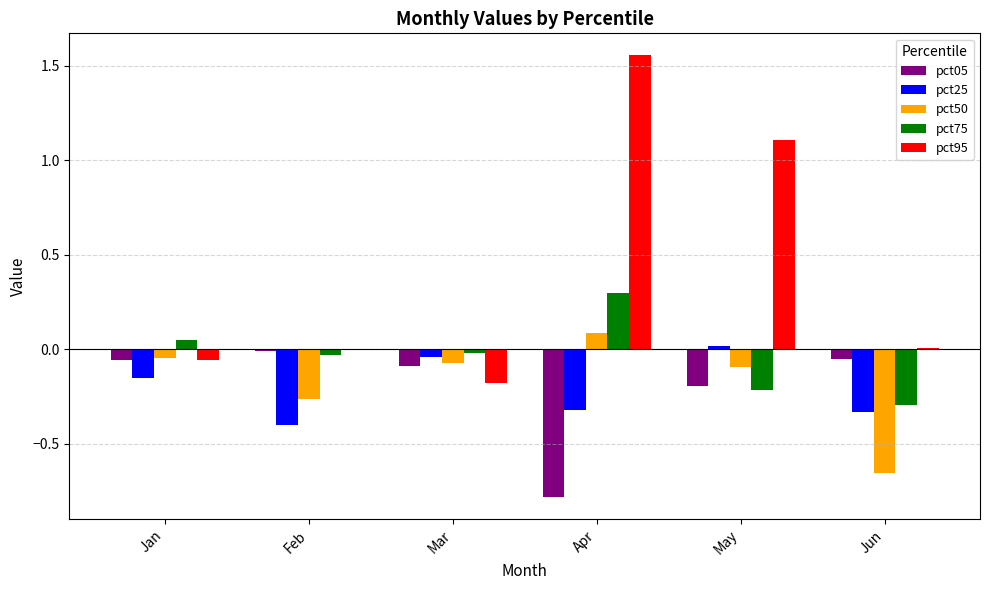

The value of pct05 at Apr is -0.3. True or false?

False